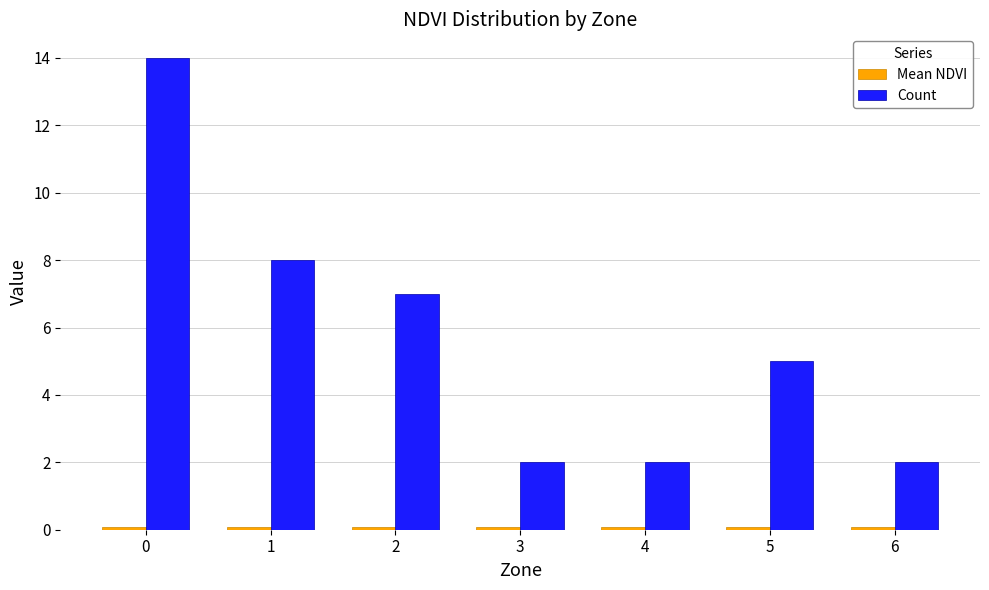

How many bars are there in each group?

2